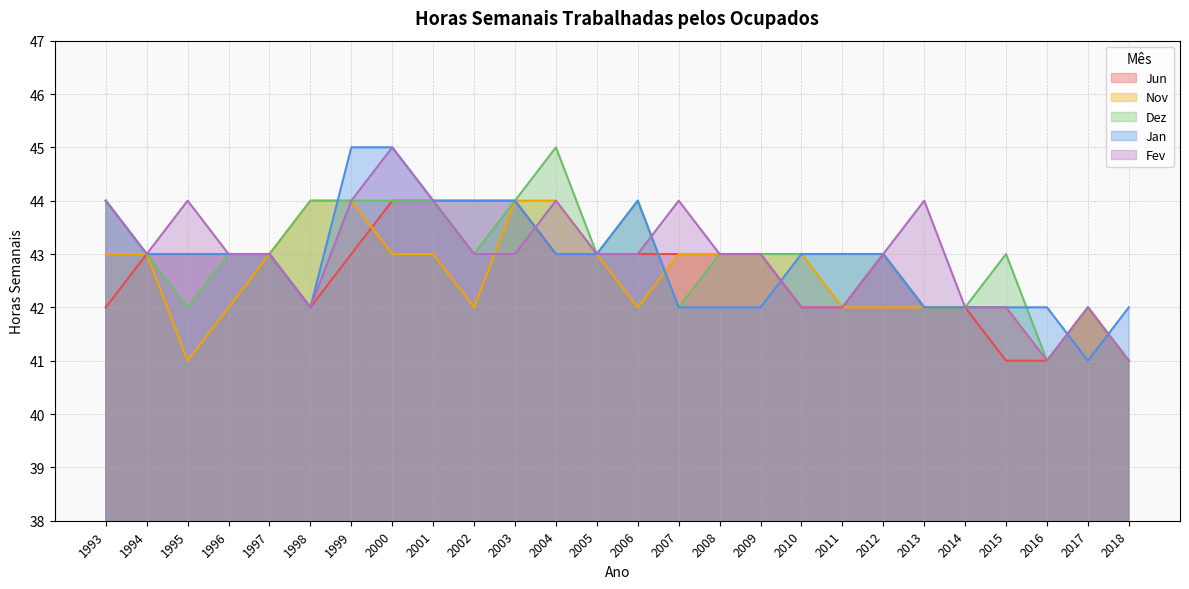

At 2018, list the series in order from smallest to largest.

Jun, Nov, Dez, Fev, Jan